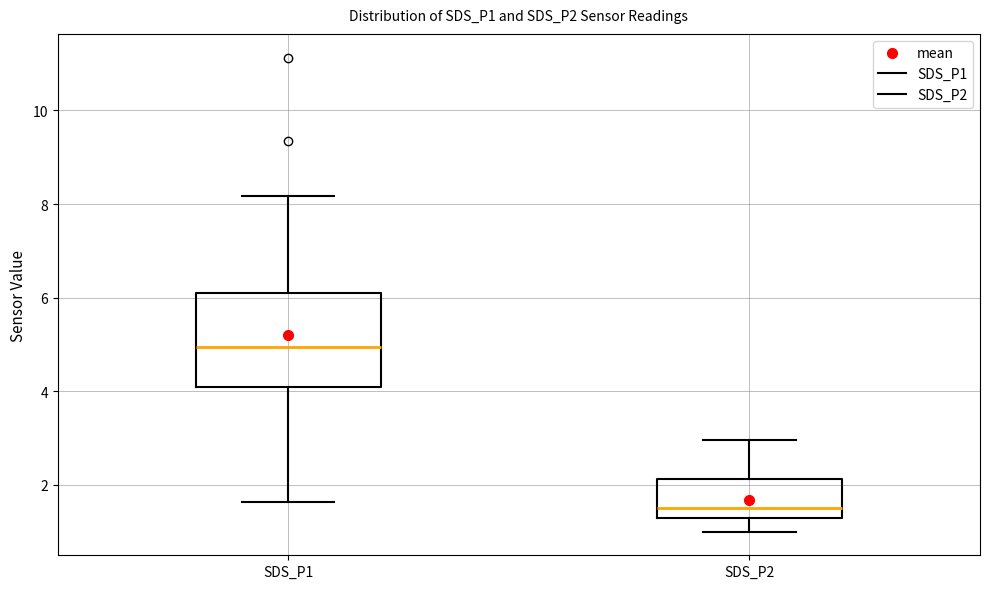

Reading left to right, transcribe this box plot: for each box, give where its median line is, the range the box spans, and where its two whiskers end, as read against the y-axis. The values are not printed on the chart, so give them approximately, as read against the axis.

SDS_P1: median 5.0, box 4.2 to 6.2, whiskers 1.6 to 8.2
SDS_P2: median 1.6, box 1.4 to 2.2, whiskers 1.0 to 3.0